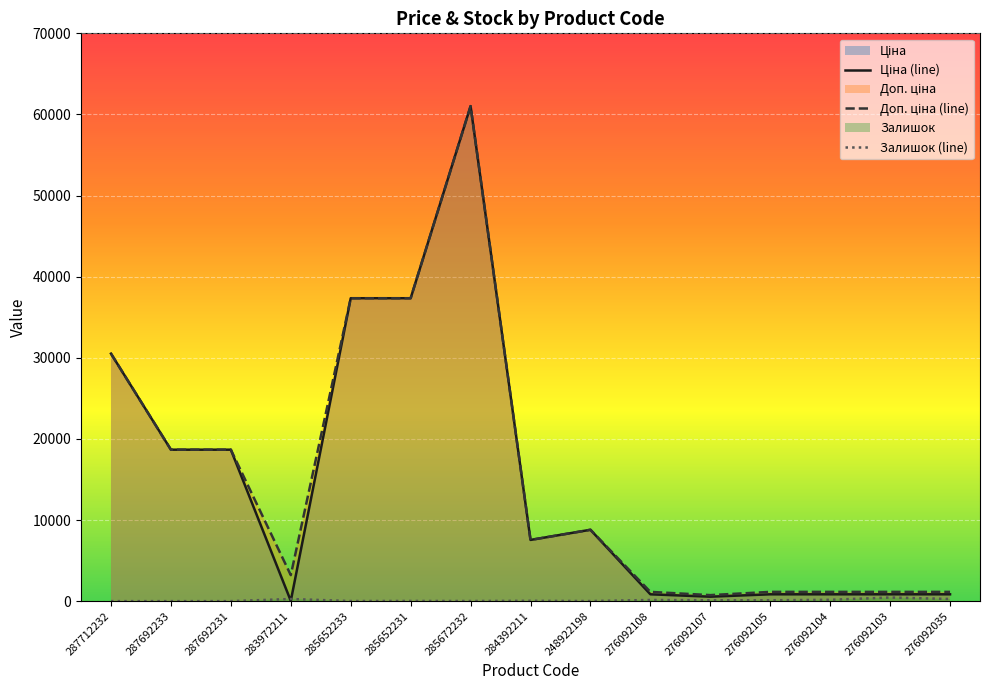

Reading left to right, transcribe all the data shown in this chart.

Ціна: 30512.3	18671.5	18671.5	32.0	37343.0	37343.0	61024.7	7545.9	8797.6	842.8	547.8	842.8	842.8	842.8	842.8
Доп. ціна: 30512.3	18671.5	18671.5	3205.0	37343.0	37343.0	61024.7	7545.9	8797.6	1142.1	742.0	1142.1	1142.1	1142.1	1142.1
Залишок: 0.0	0.0	0.0	264.0	12.0	22.0	15.0	39.0	11.0	144.0	107.0	106.0	167.0	446.0	268.0